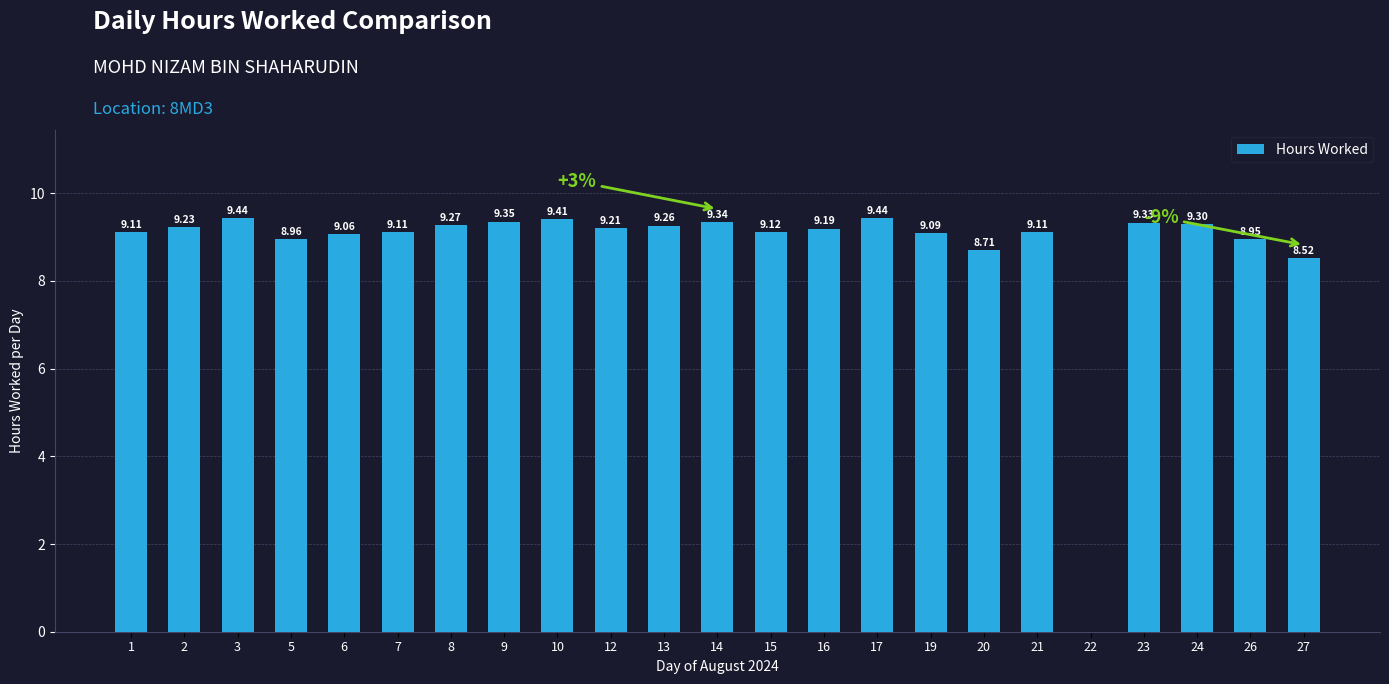

Where is the data nearest to the value 4?

22